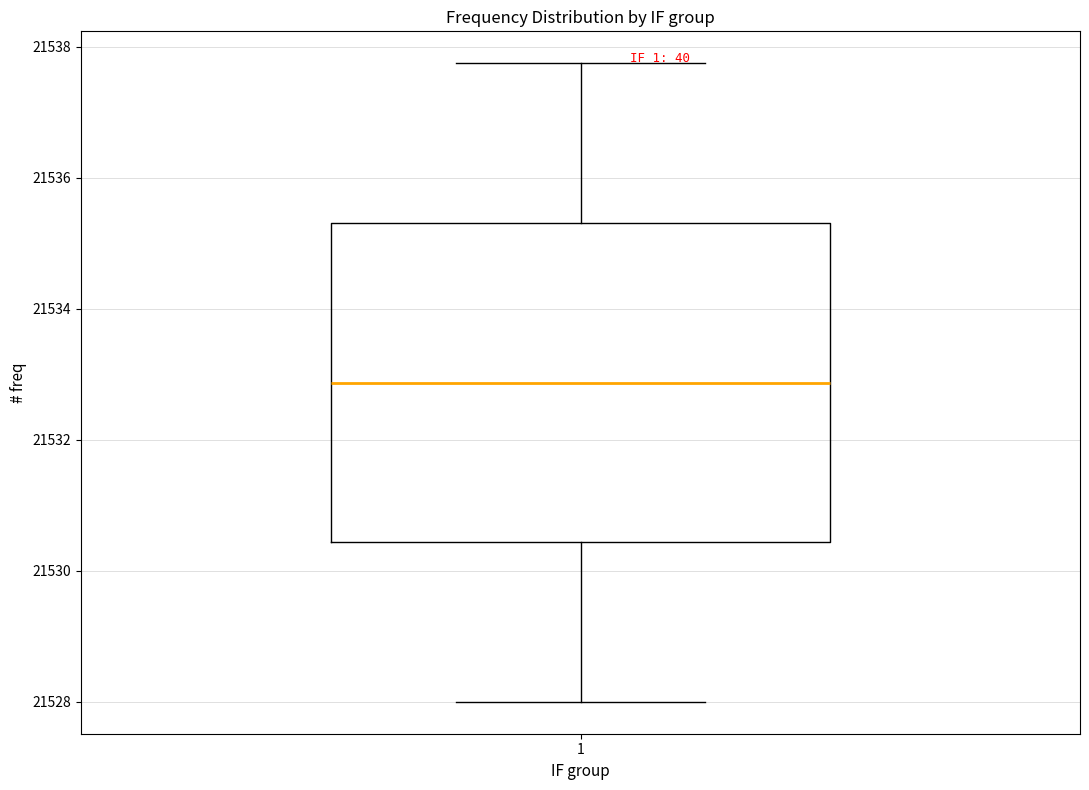

Transcribe this box plot: give where the median line is, the range the box spans, and where the two whiskers end, as read against the y-axis. The values are not printed on the chart, so give them approximately, as read against the axis.

median 21532.8, box 21530.4 to 21535.4, whiskers 21528.0 to 21537.8